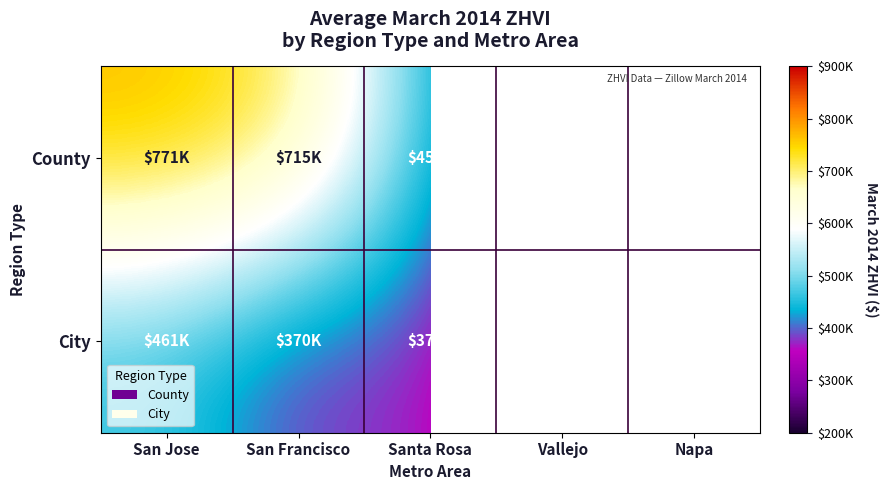

At which category does the chart reach its minimum across all series?

Vallejo